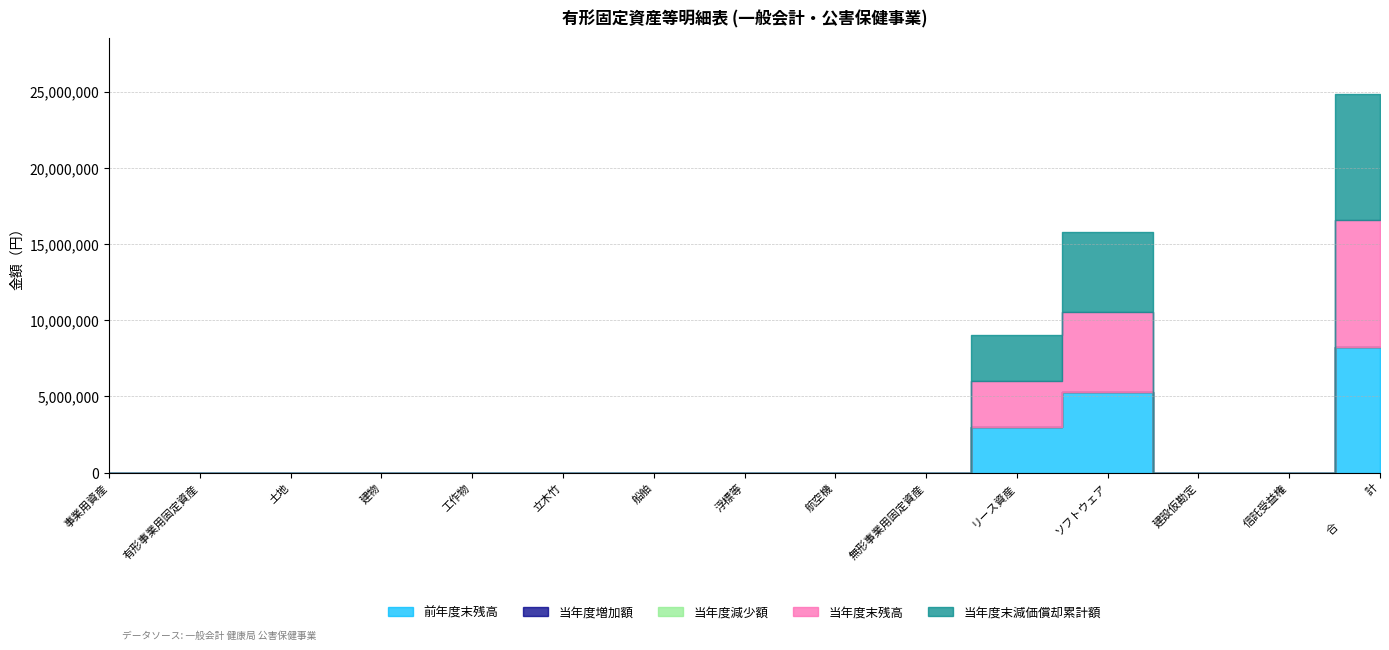

True or false: 当年度末減価償却累計額 and 当年度増加額 intersect in this chart.

False